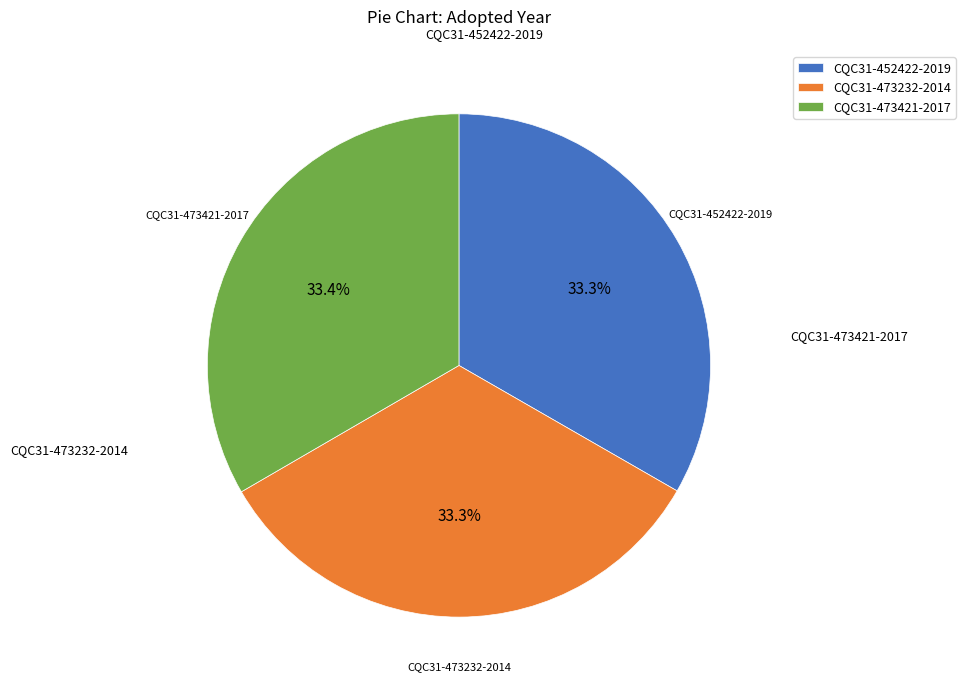

Is it true that CQC31-452422-2019 is 33% of the pie?

True